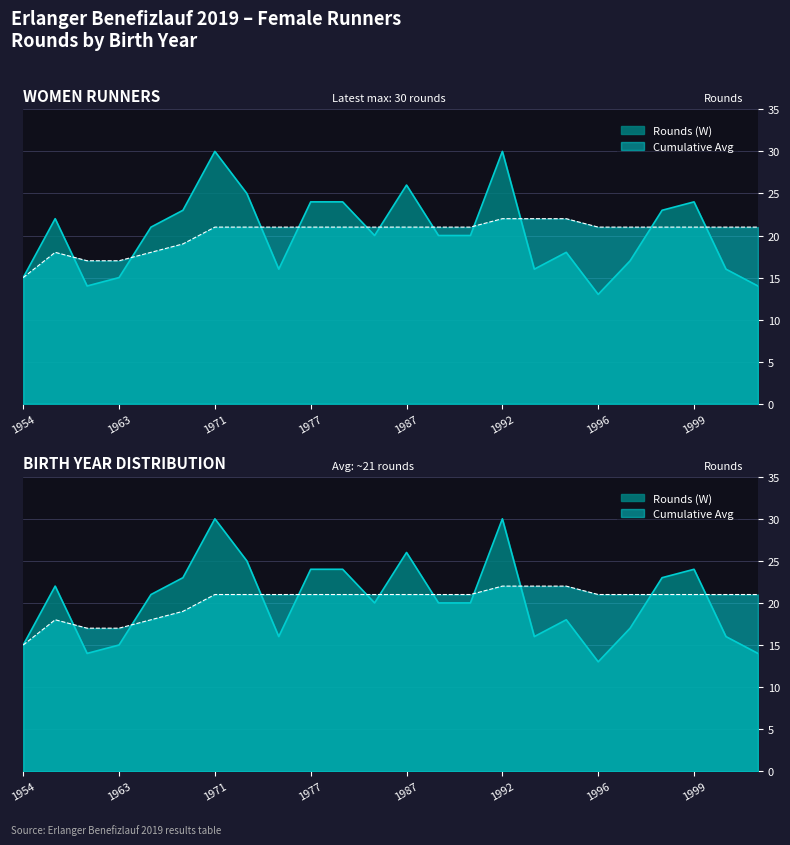

Reading left to right, transcribe all the data shown in this chart.

Rounds (W): 1954=15	1958=22	1962=14	1963=15	1967=21	1968=23	1971=30	1973=25	1976=16	1977=24	1982=24	1985=20	1987=26	1988=20	1991=20	1992=30	1993=16	1994=18	1996=13	1997=17	1998=23	1999=24	2000=16	2002=14
Cumulative Avg: 1954=15	1958=18	1962=17	1963=17	1967=18	1968=19	1971=21	1973=21	1976=21	1977=21	1982=21	1985=21	1987=21	1988=21	1991=21	1992=22	1993=22	1994=22	1996=21	1997=21	1998=21	1999=21	2000=21	2002=21